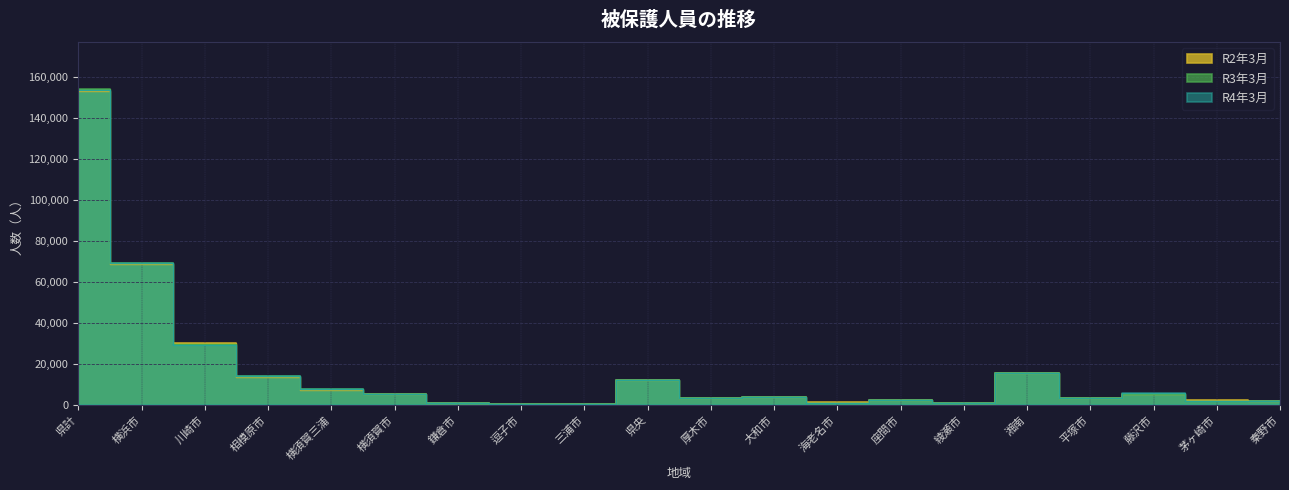

What is the label of the 11th point from the left?

厚木市